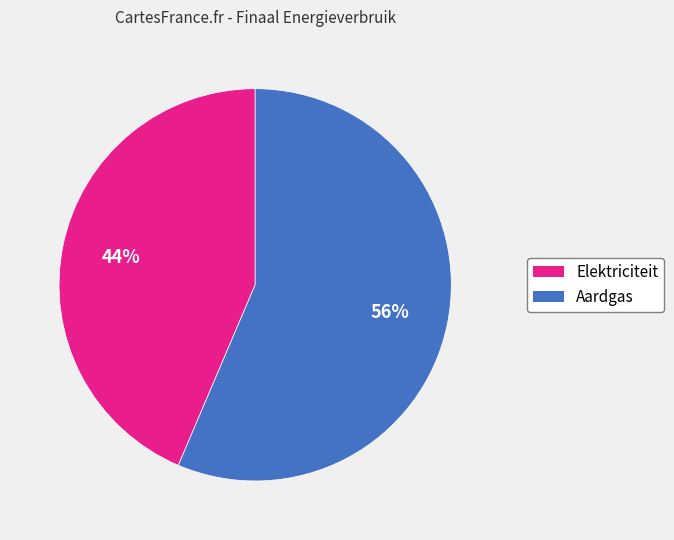

What percentage is the Elektriciteit slice, to the nearest percent?

44%